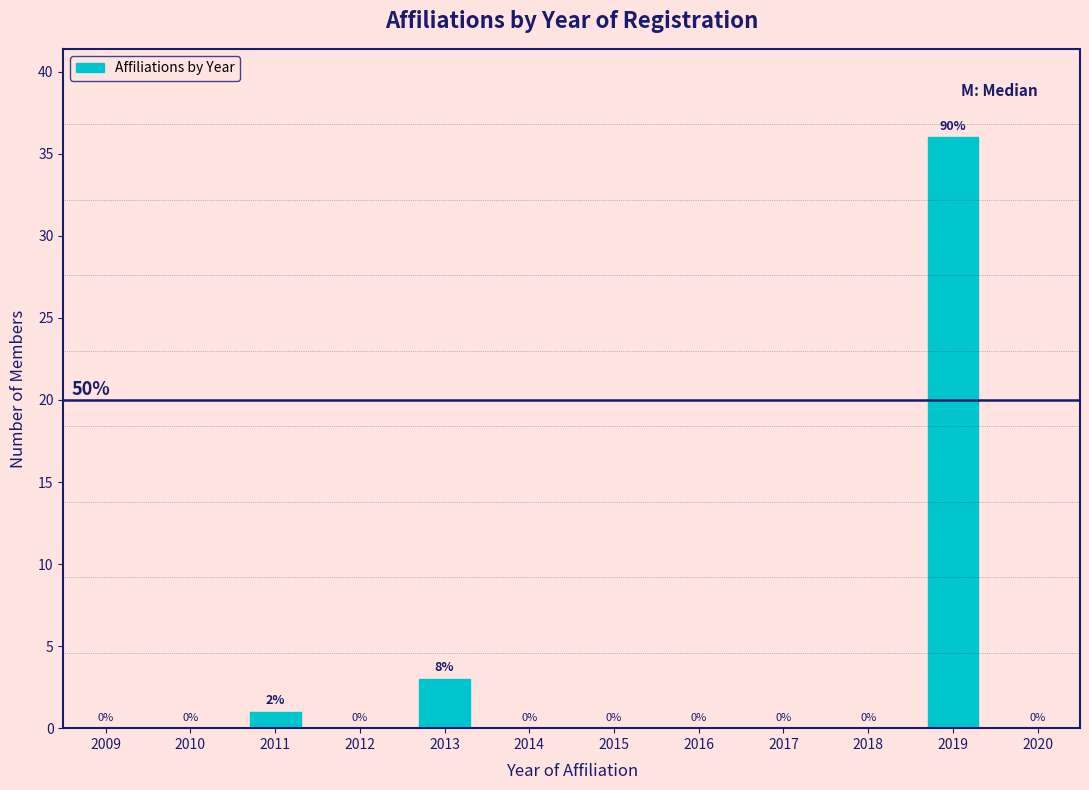

Reading left to right, transcribe all the data shown in this chart.

2009=0	2010=0	2011=1	2012=0	2013=3	2014=0	2015=0	2016=0	2017=0	2018=0	2019=36	2020=0